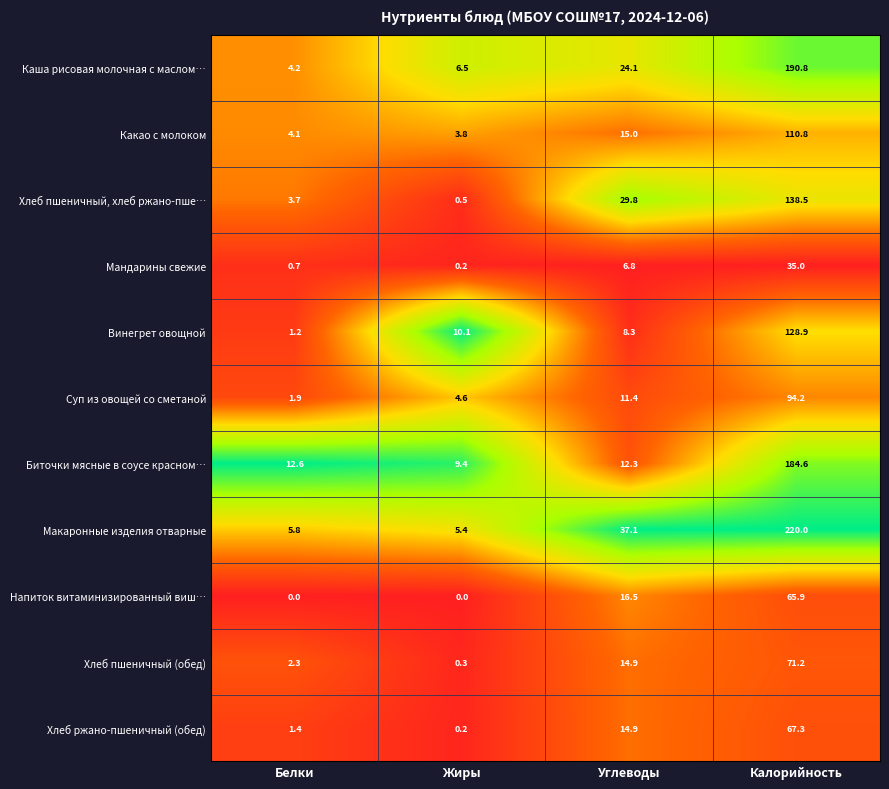

At which label does Винегрет овощной reach its minimum?

Белки